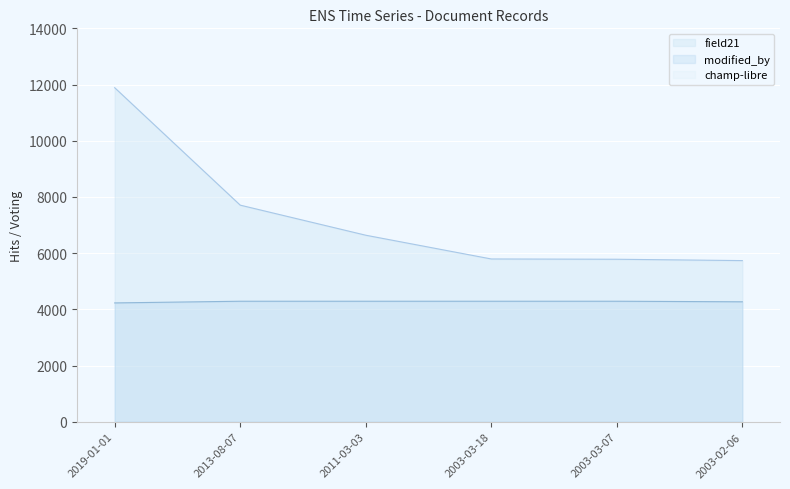

Which series changed the most between 2011-03-03 and 2003-03-07?

field21